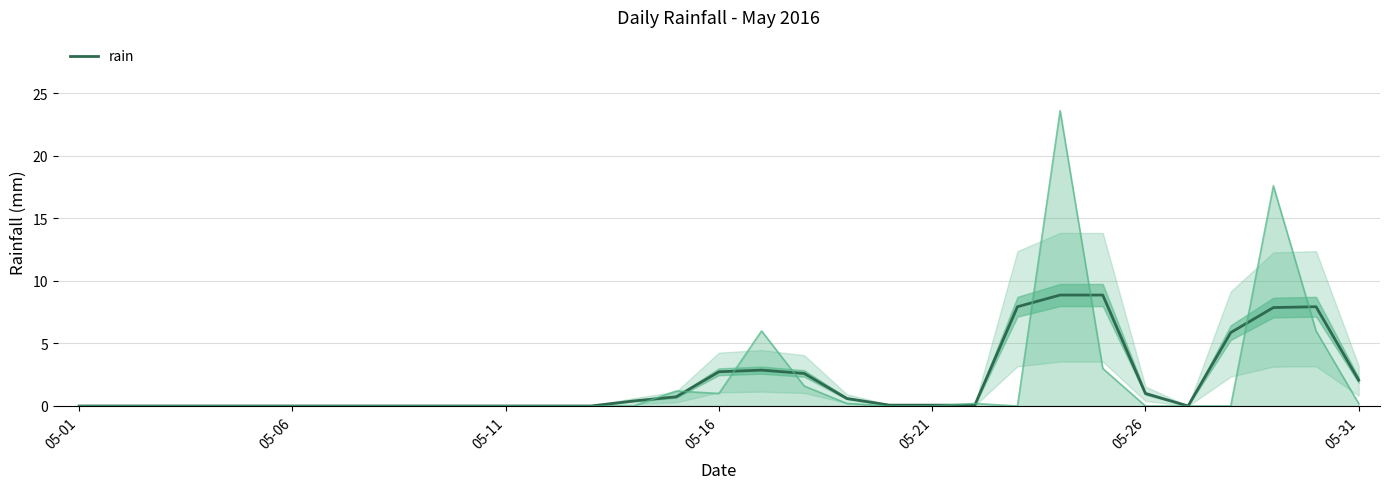

What is the difference between the maximum and second lowest values?

8.9